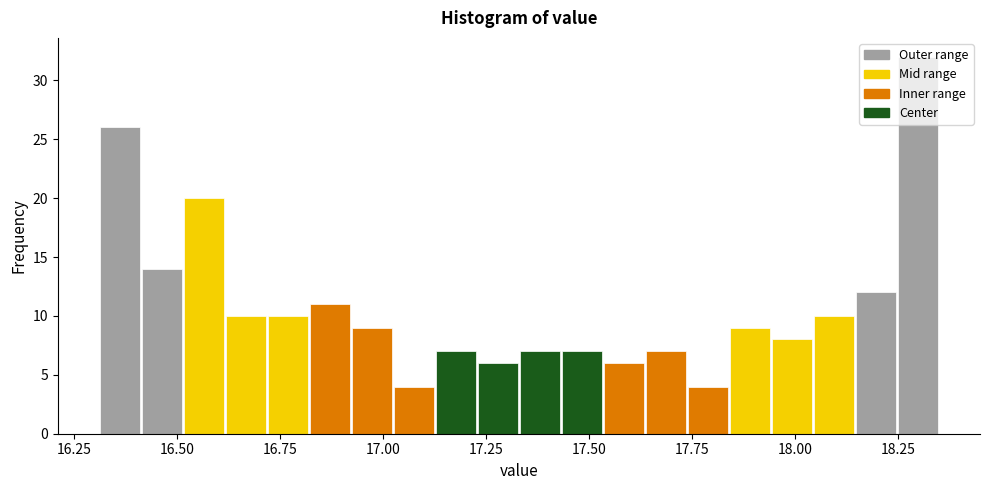

Around what value on the x-axis is the tallest bar? Give the approximate position of its centre, as read against the axis.

18.30